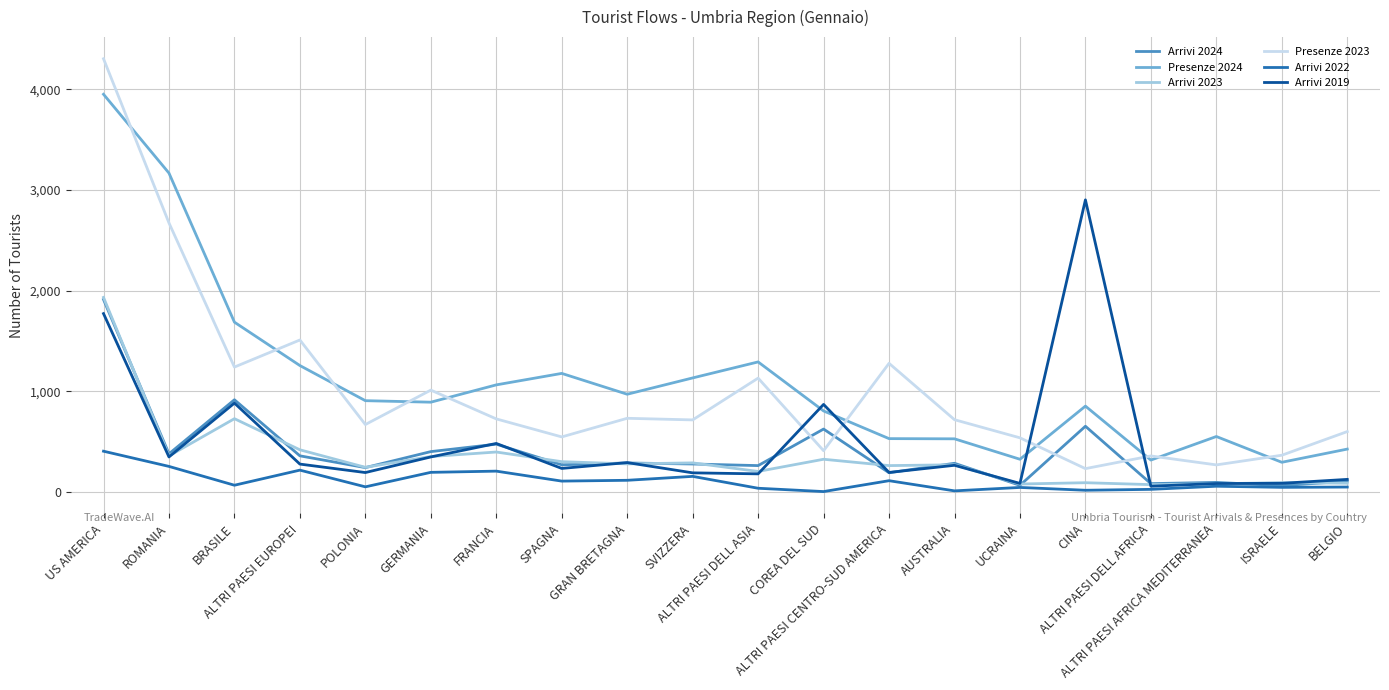

Which series has the largest range (max minus min)?

Presenze 2023